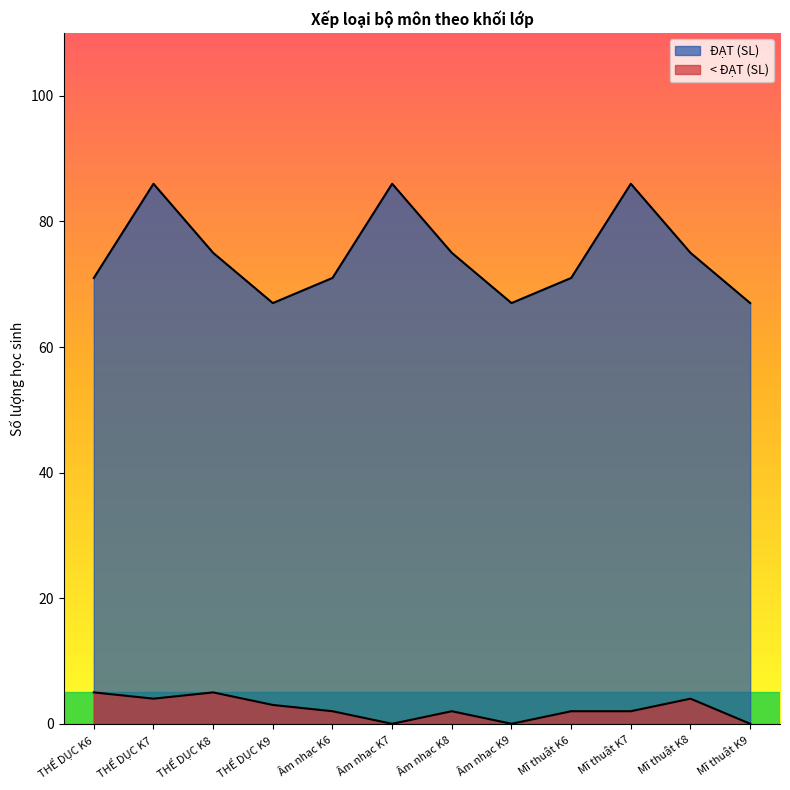

What are all the series names shown in the legend?

ĐẠT (SL), < ĐẠT (SL)